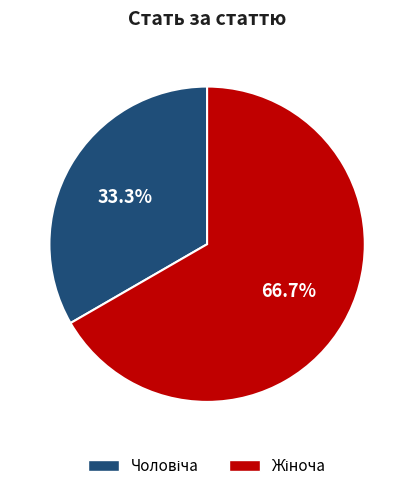

Is there a majority slice in this chart?

Yes